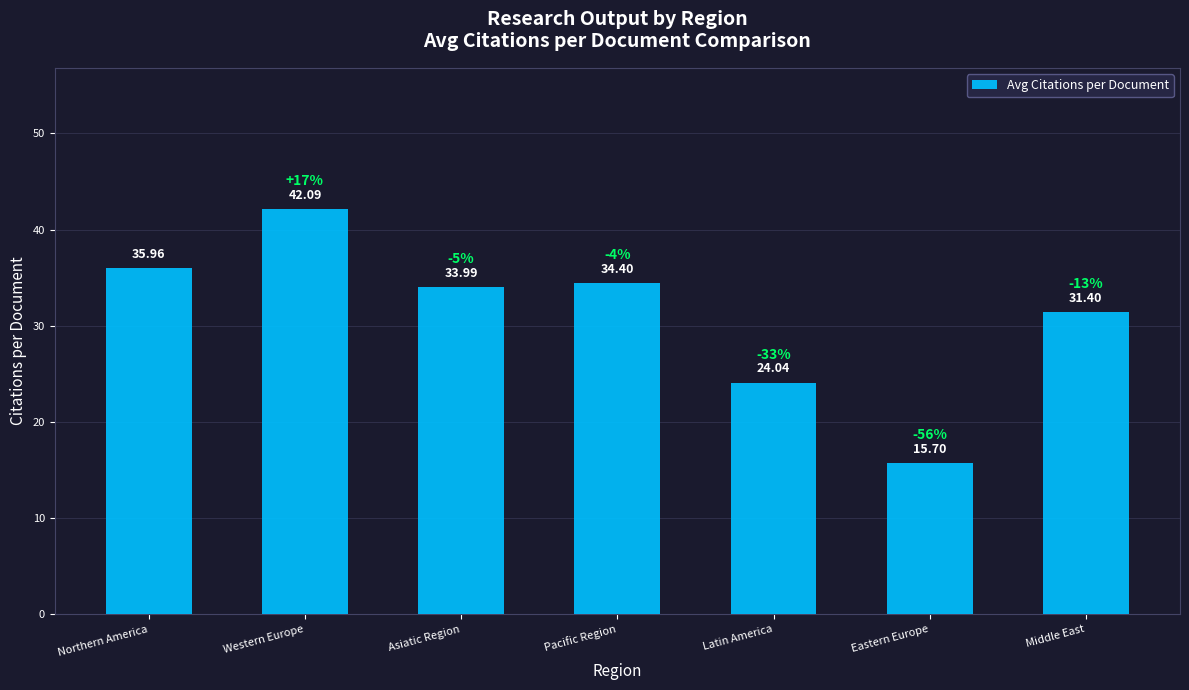

What is the label of the 5th bar from the right?

Asiatic Region